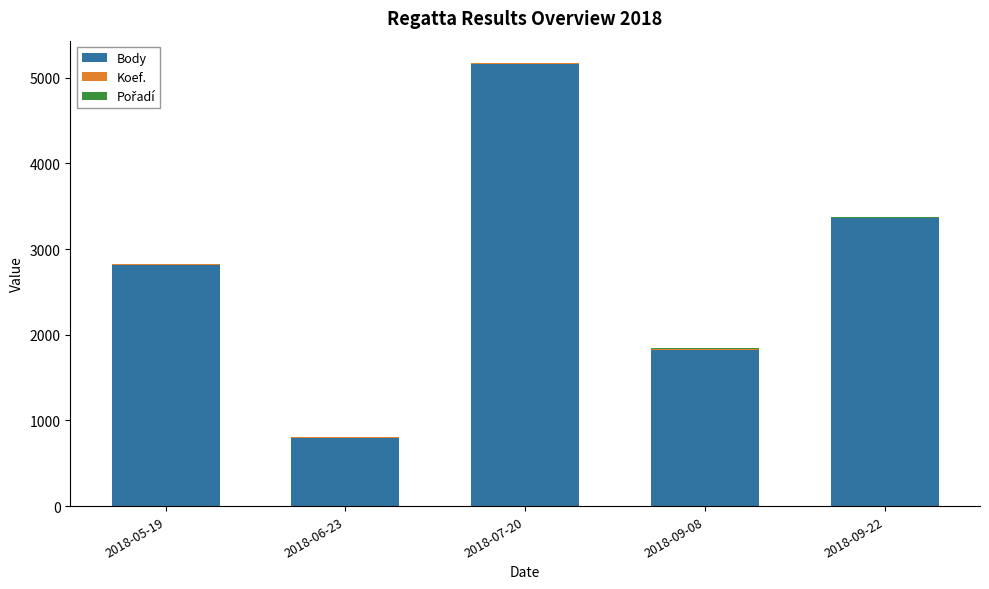

What is the sum of all Body values?

13965